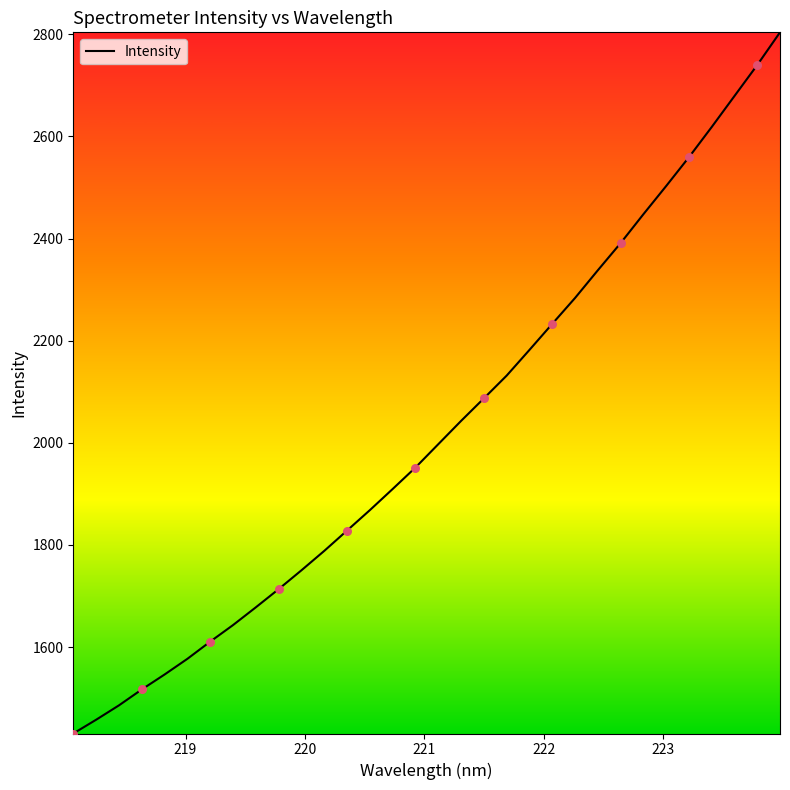

What is the smallest value displayed?

1430.7